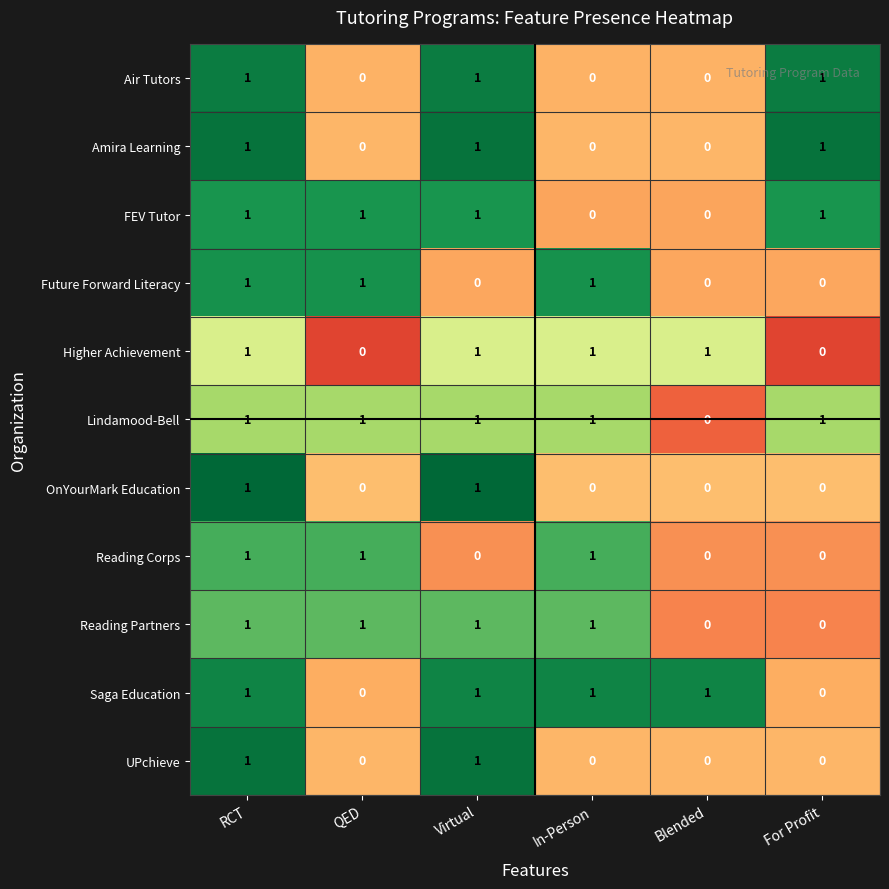

Count the Amira Learning values in the range 0 to 1.

6